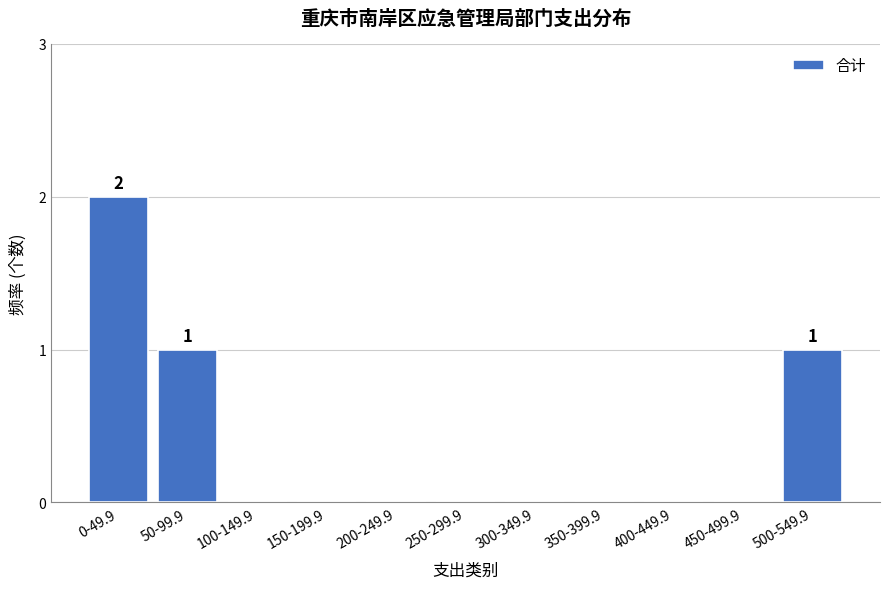

Reading left to right, transcribe all the data shown in this chart.

0-49.9=2	50-99.9=1	100-149.9=0	150-199.9=0	200-249.9=0	250-299.9=0	300-349.9=0	350-399.9=0	400-449.9=0	450-499.9=0	500-549.9=1